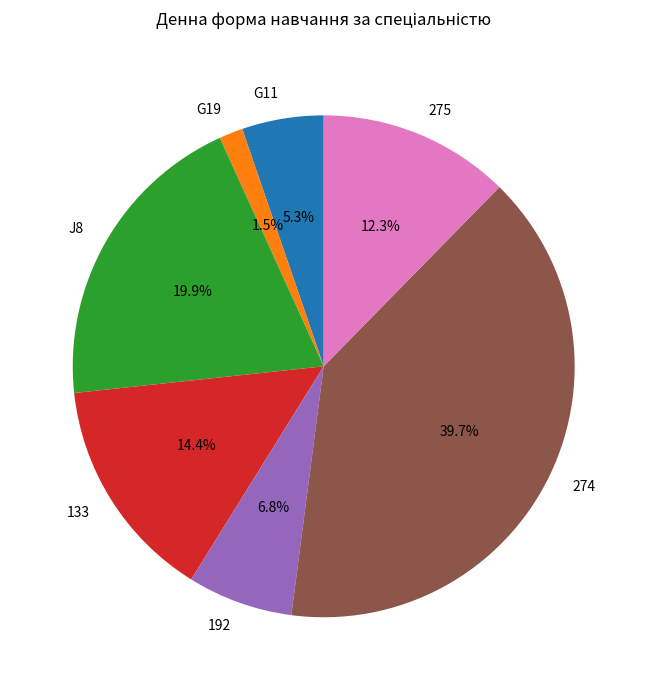

True or false: 133 accounts for 14% of the total.

True